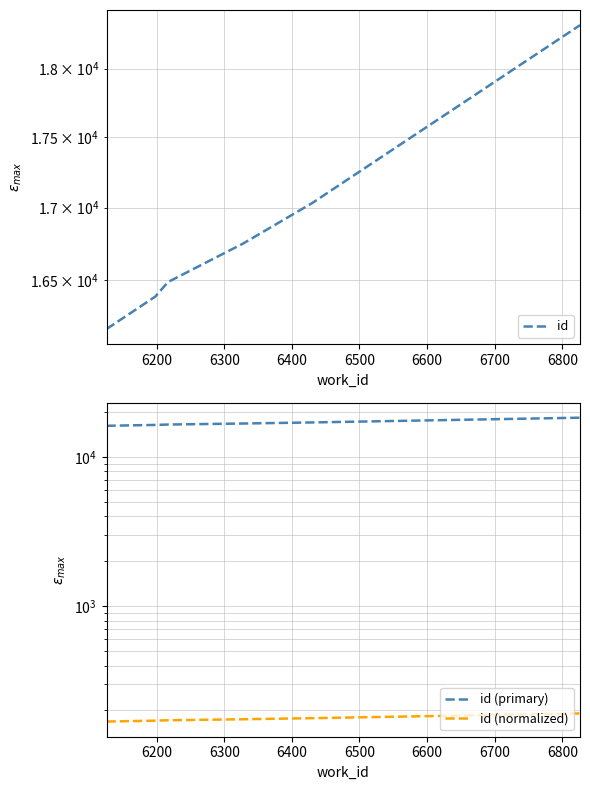

The id (normalized) series shows 170.8 at 6200. True or false?

True